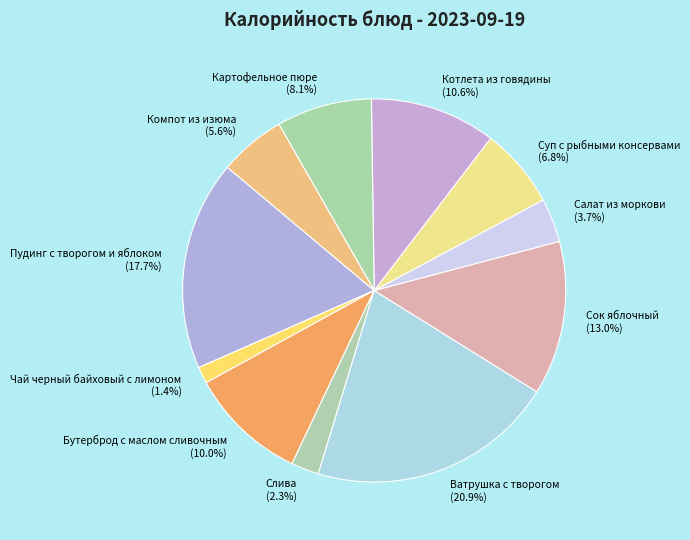

Rank the categories by value from lowest to highest.

Чай черный байховый с лимоном, Слива, Салат из моркови, Компот из изюма, Суп с рыбными консервами, Картофельное пюре, Бутерброд с маслом сливочным, Котлета из говядины, Сок яблочный, Пудинг с творогом и яблоком, Ватрушка с творогом